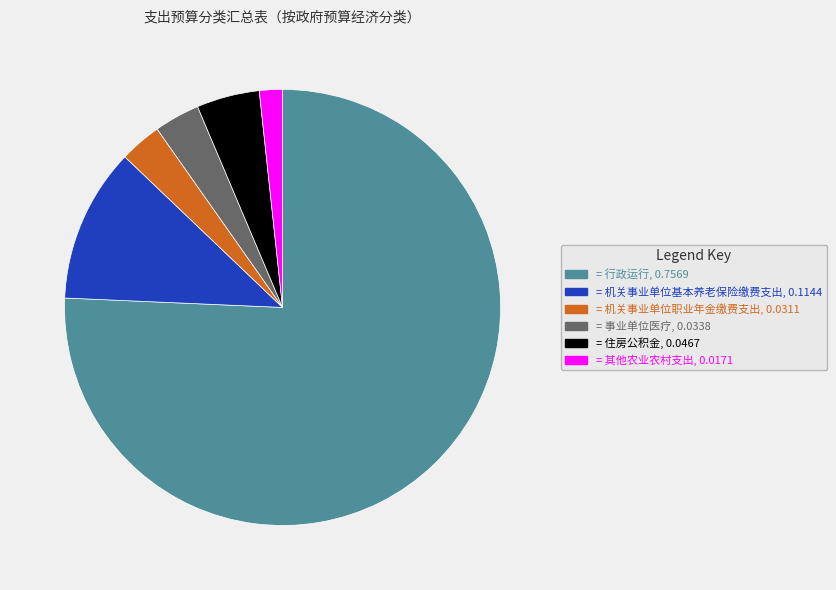

Is there any slice that represents more than half of the pie?

Yes